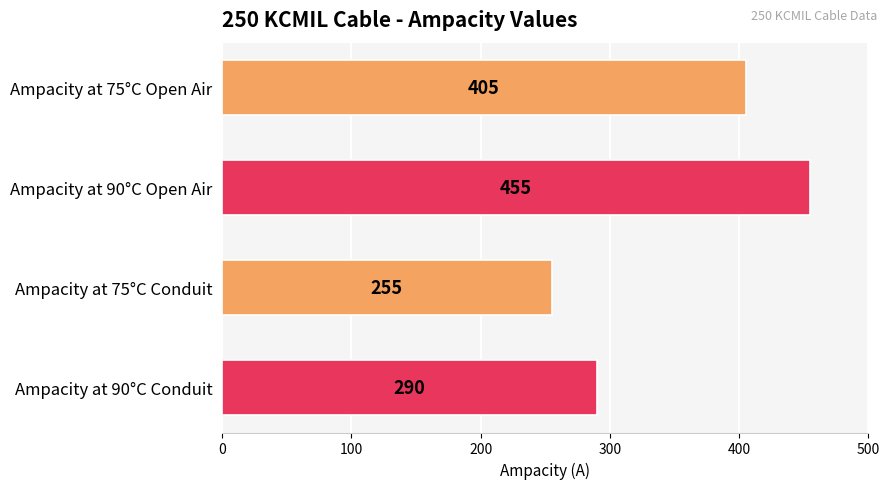

Where is the data nearest to the value 355?

Ampacity at 75°C Open Air